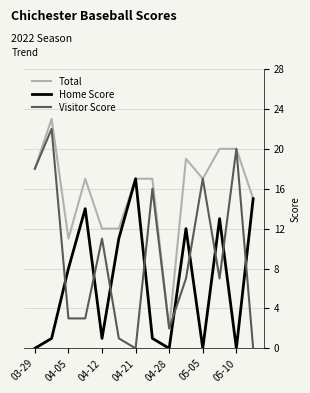

What are all the series names shown in the legend?

Total, Home Score, Visitor Score